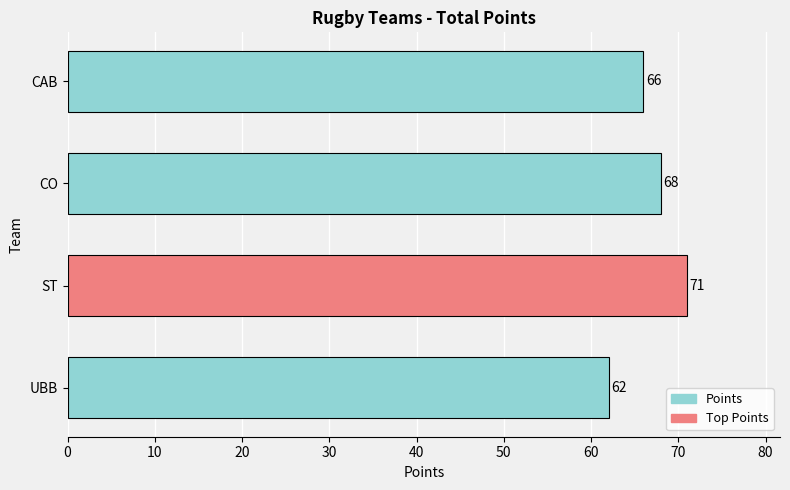

How many values are between 66 and 71?

3